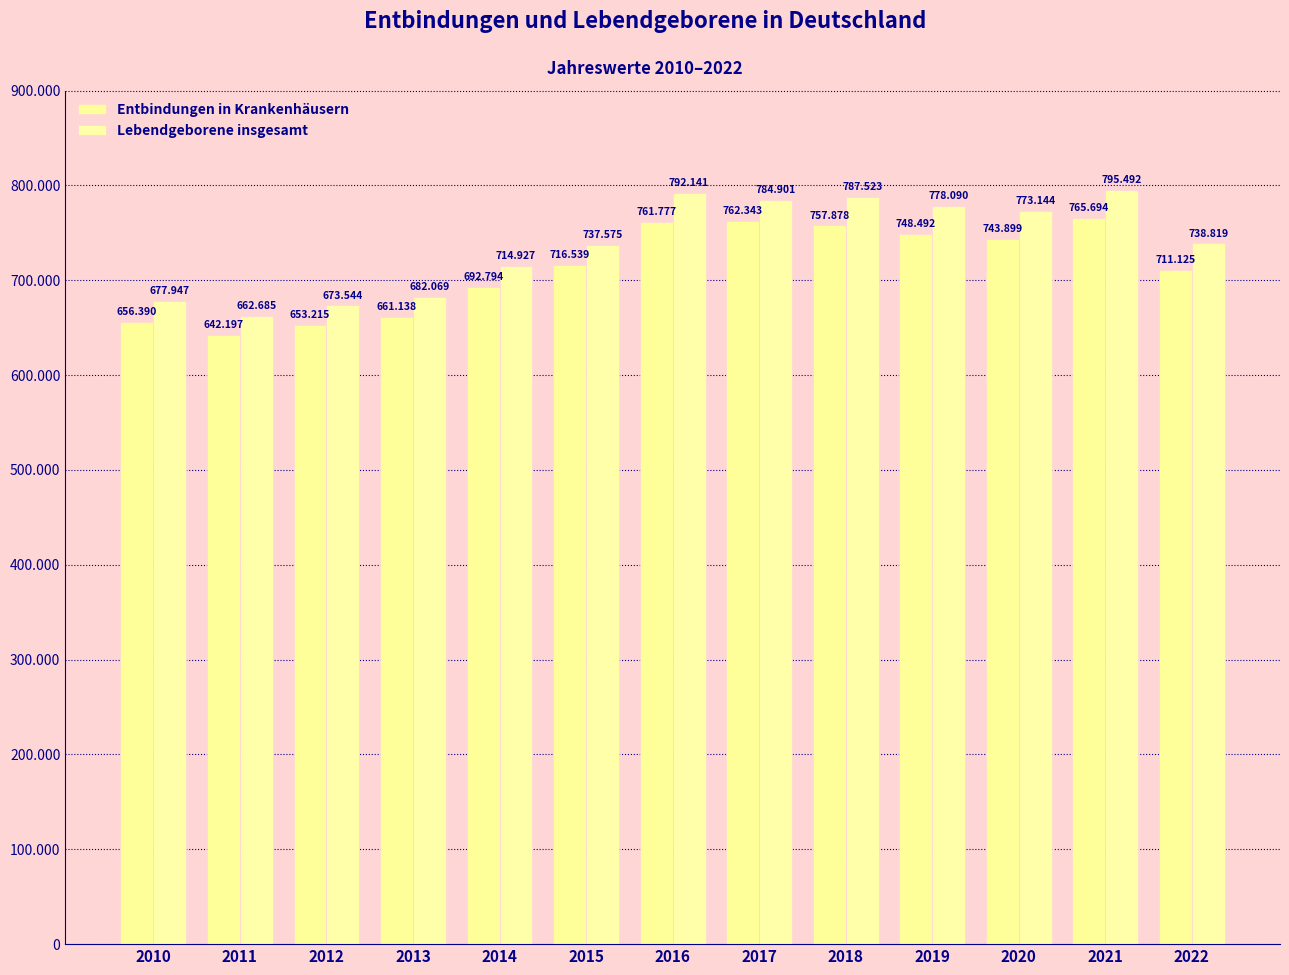

Read the Entbindungen in Krankenhäusern value at 2011, to the nearest 100.

642200